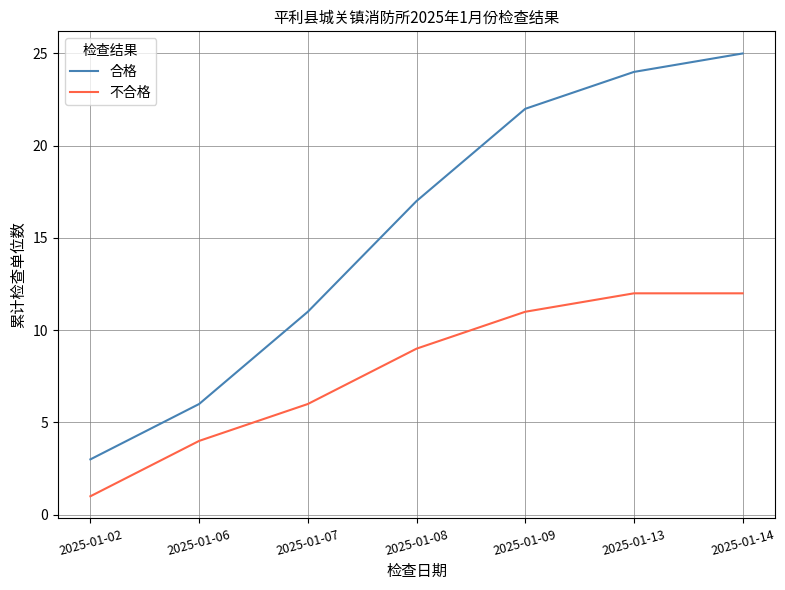

Rank the series by their maximum value, from highest to lowest.

合格, 不合格